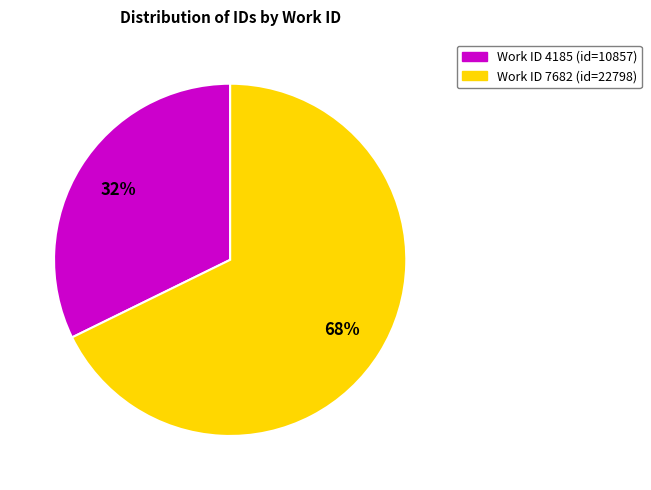

To the nearest percent, what is the average slice percentage?

50%